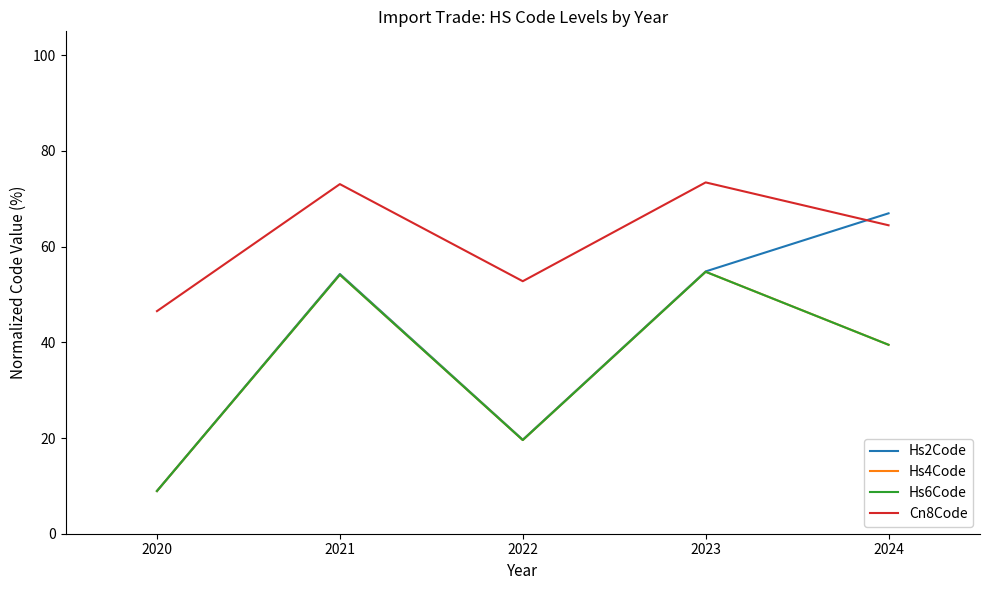

The Cn8Code series shows 31.6 at 2022. True or false?

False